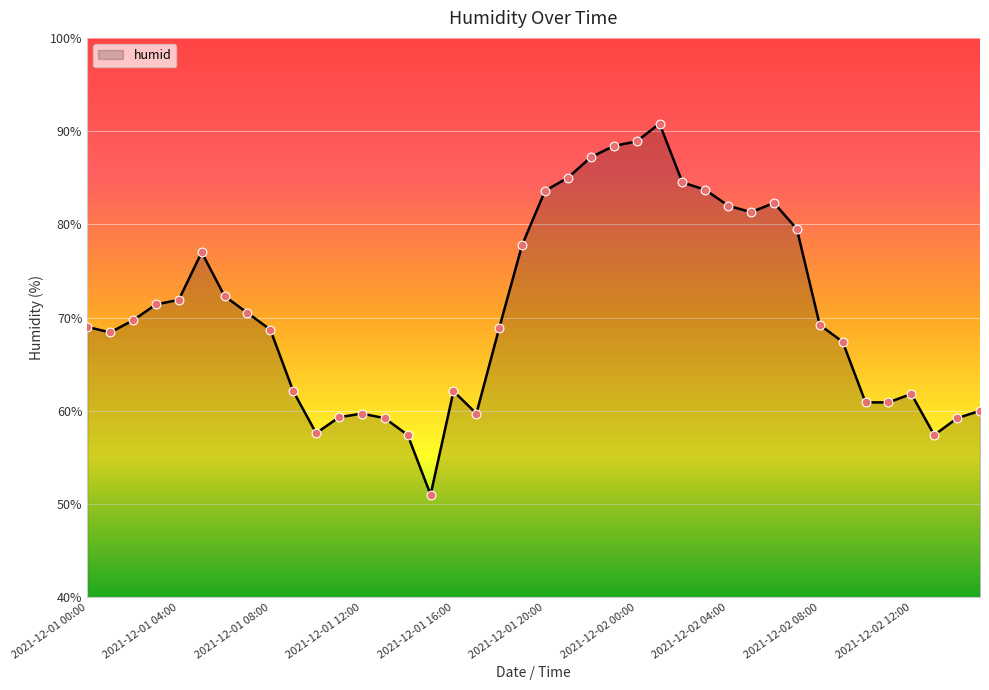

What is the difference between the maximum and minimum values?

39.8